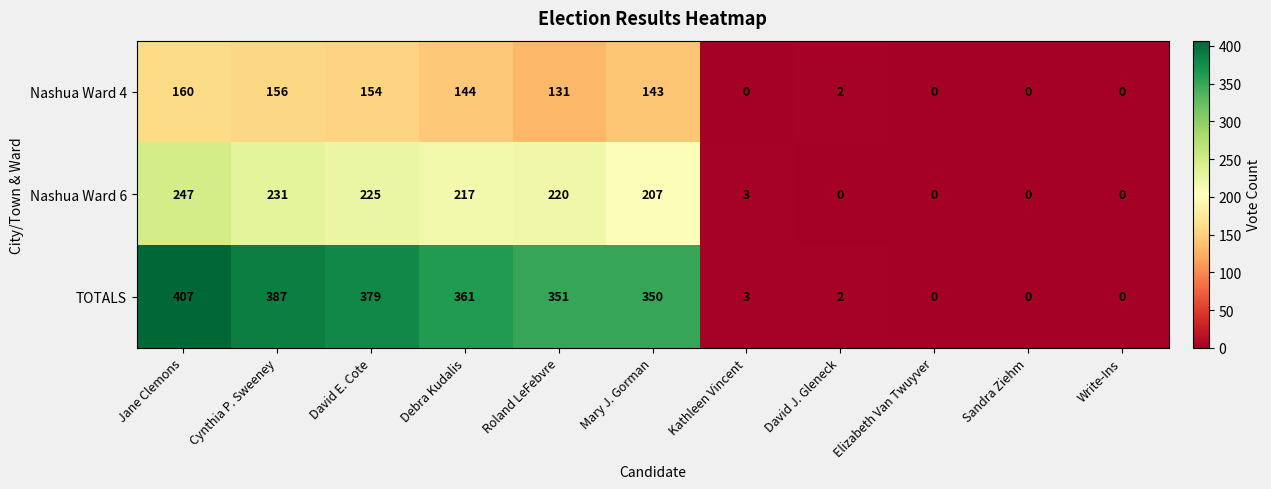

What is the difference between the TOTALS values at Roland LeFebvre and Kathleen Vincent?

348